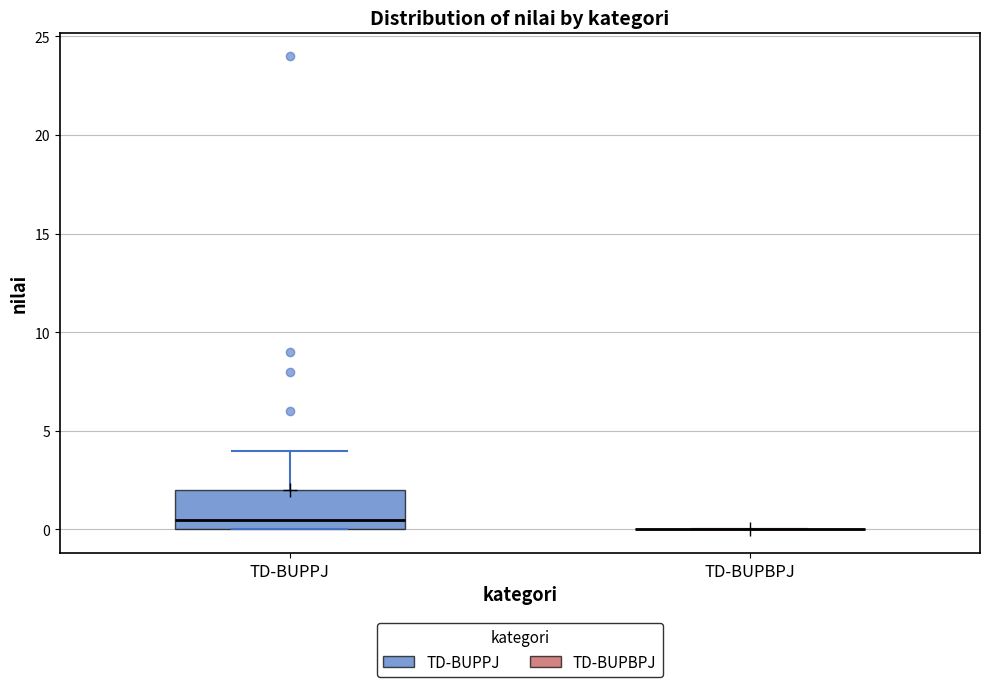

Reading left to right, read every box against the y-axis: the position of its median line, the range the box covers, and the ends of its whiskers. The values are not printed on the chart, so give them approximately, as read against the axis.

TD-BUPPJ: median 0.5, box 0.0 to 2.0, whiskers 0.0 to 4.0
TD-BUPBPJ: box collapsed to a line at 0.0, whiskers 0.0 to 0.0